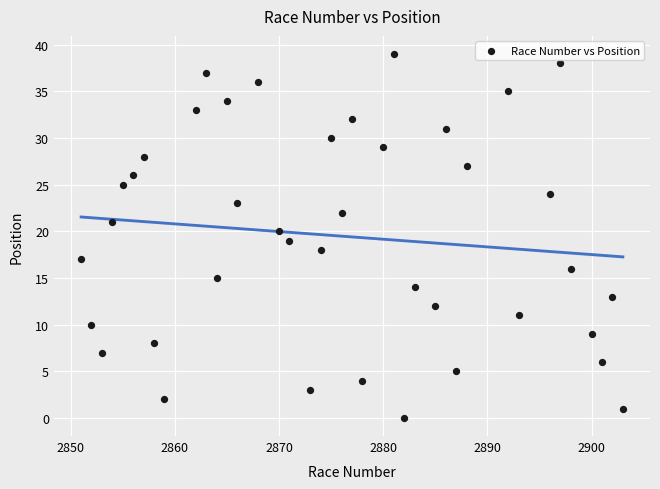

What is the range of X values (max minus min)?

52